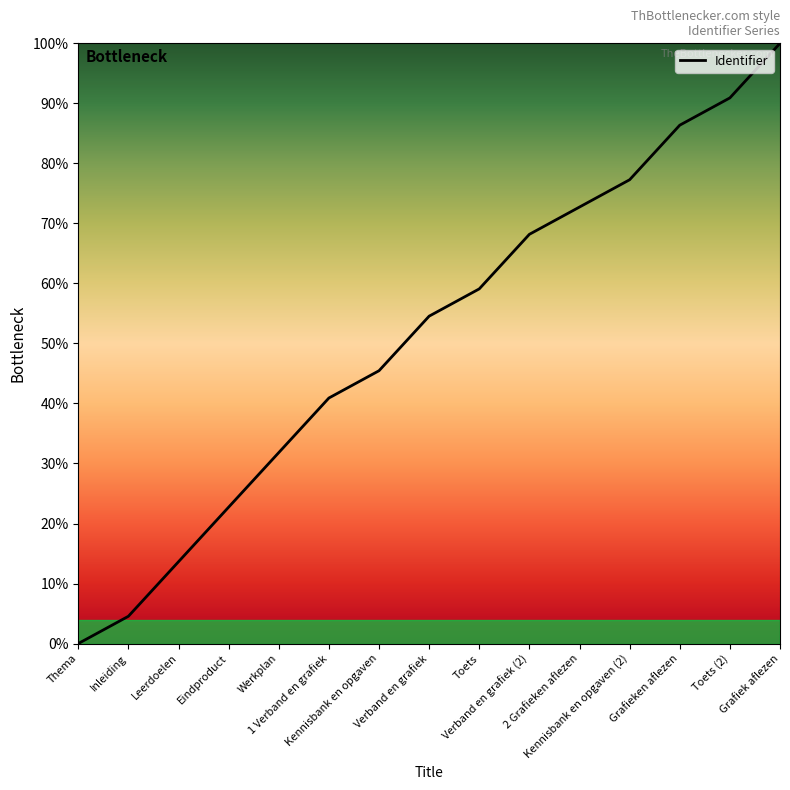

Where does the data first go above 54?

Verband en grafiek